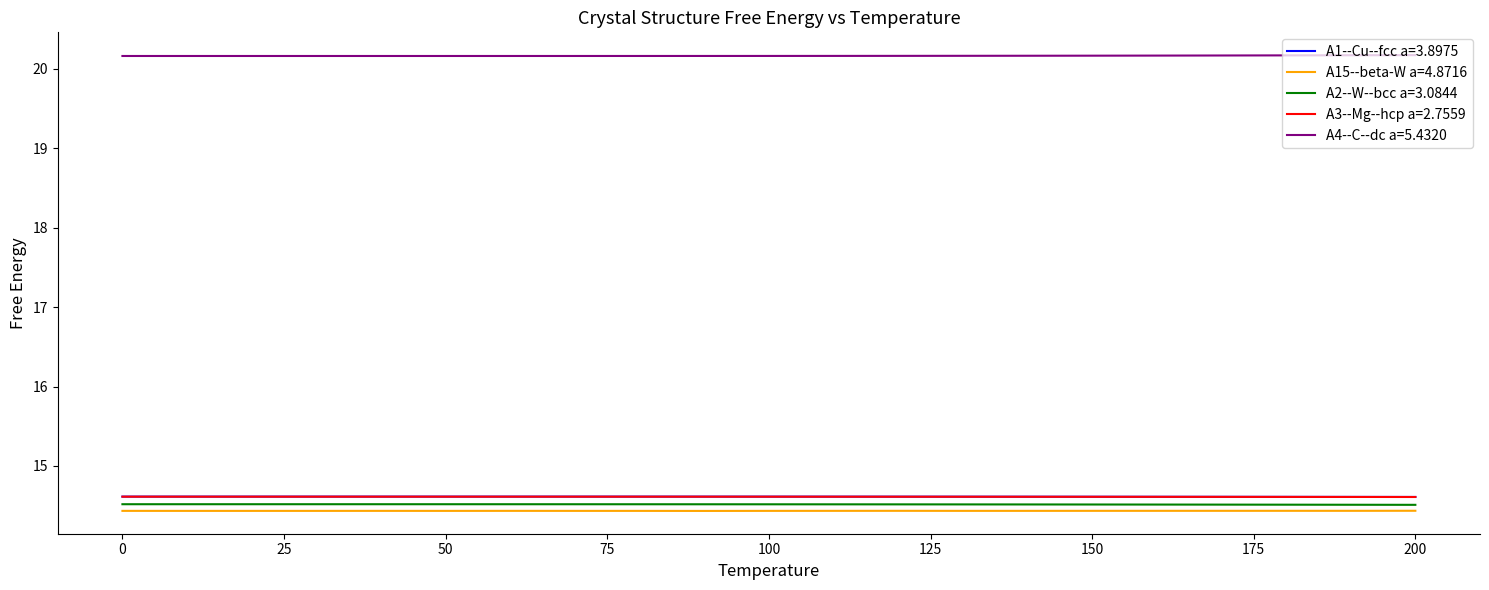

Is this an area chart (filled region under the line)?

No